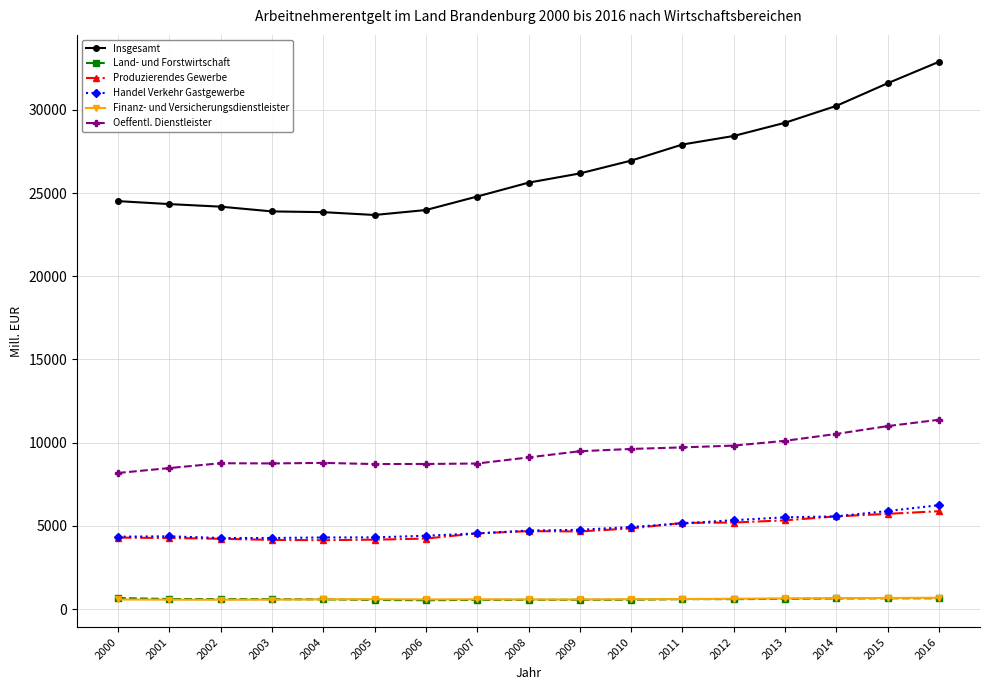

Between 2009 and 2015, which series saw the biggest shift?

Insgesamt